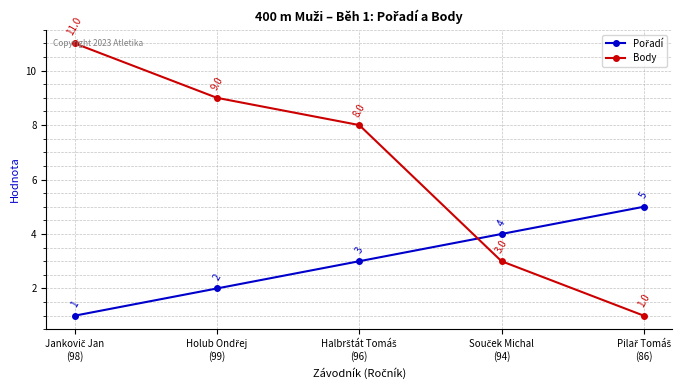

Count the Body values in the range 3 to 9.

3